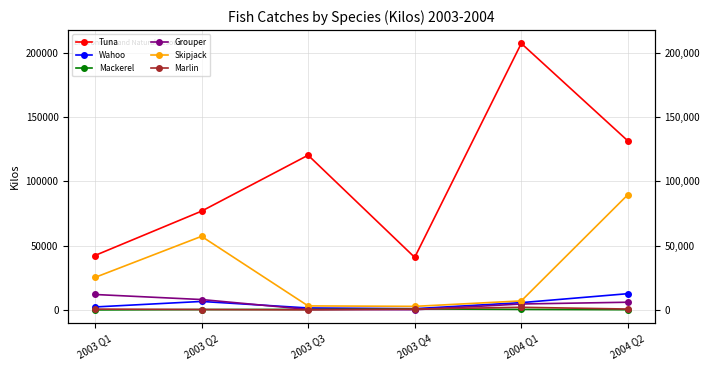

What is the difference between the highest and lowest values at 2003 Q1?

42310